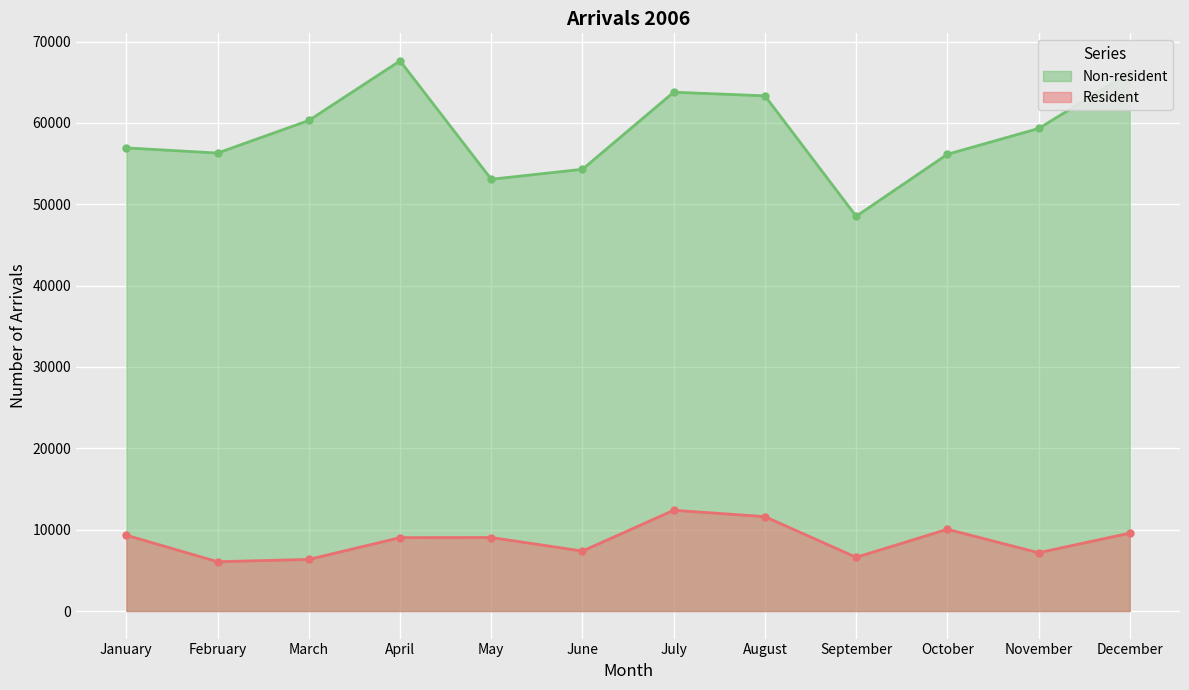

True or false: Non-resident and Resident cross at least once.

False